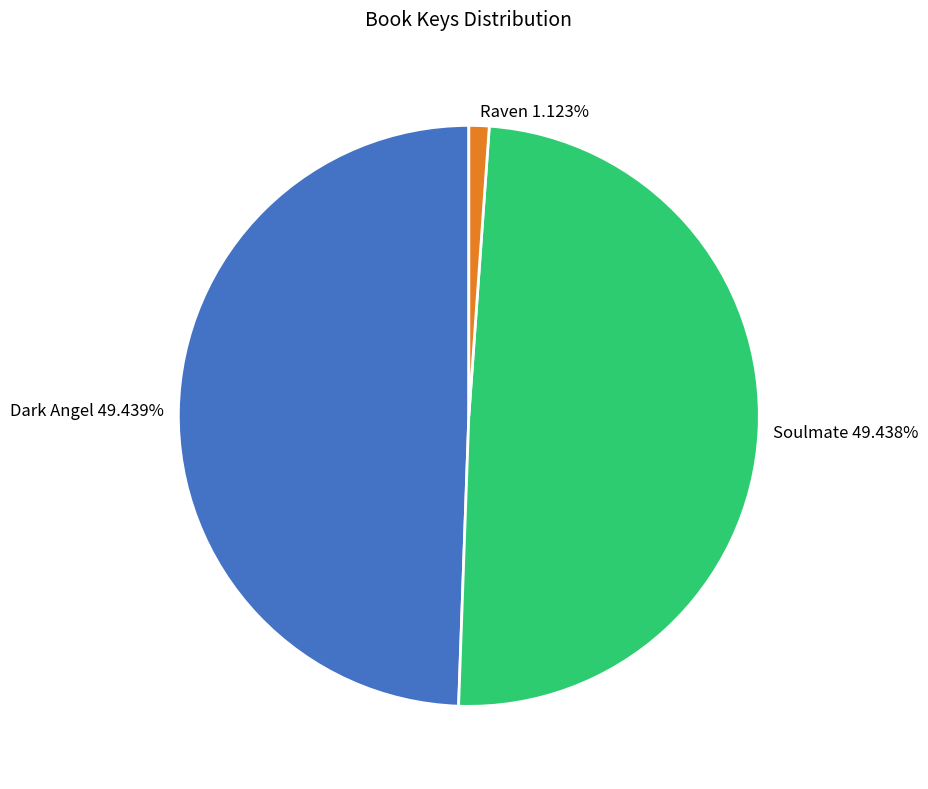

The Soulmate slice represents 49% of the pie. True or false?

True